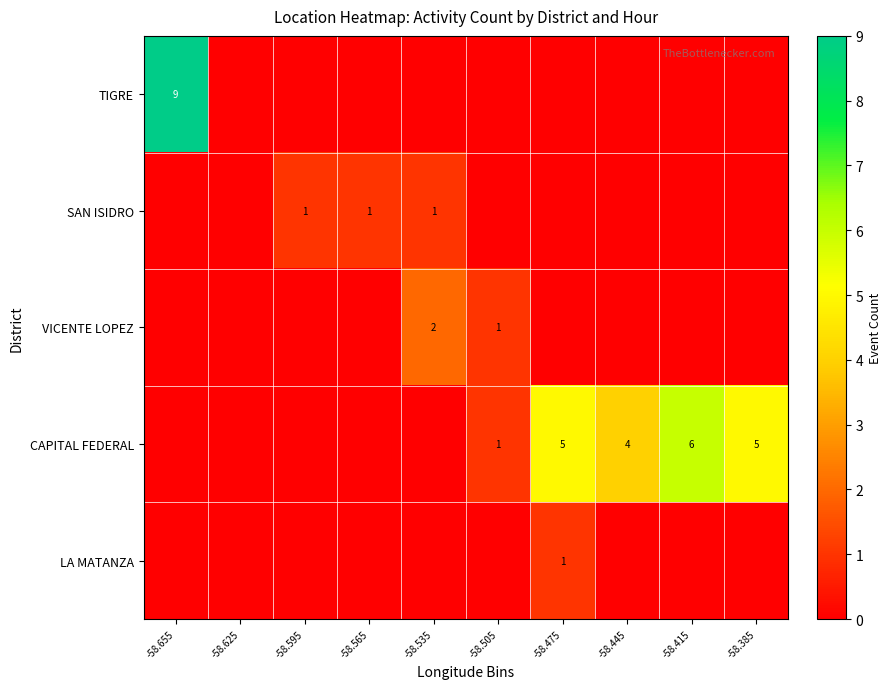

The value of CAPITAL FEDERAL at -58.475 is 5. True or false?

True